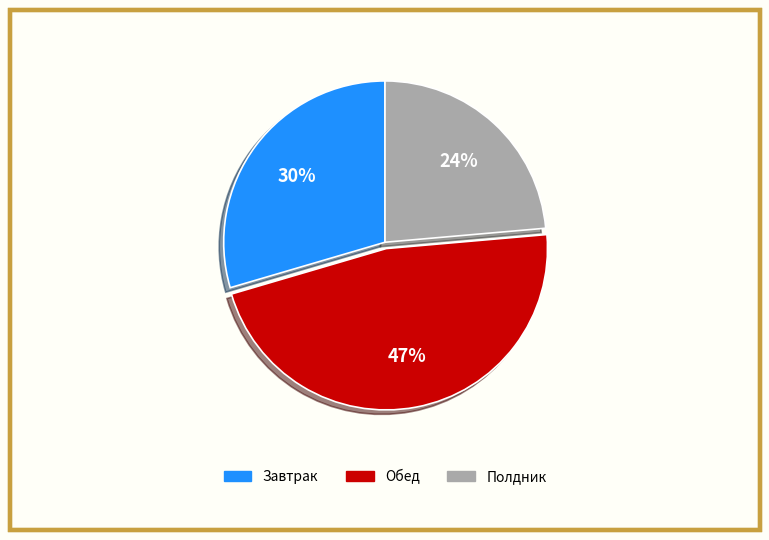

Is there any slice that represents more than half of the pie?

No